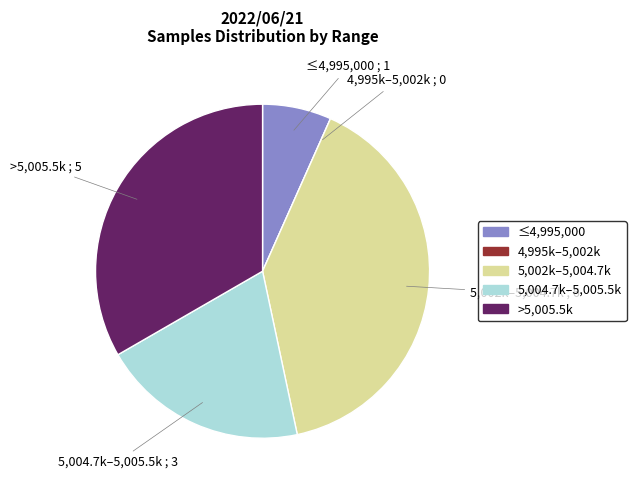

Which slice is the largest?

5,002k–5,004.7k